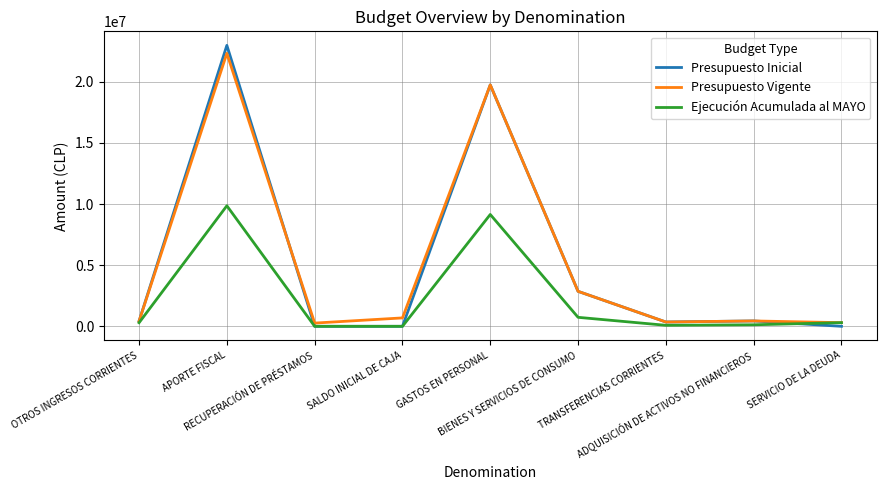

List the series in order of their peak value, highest first.

Presupuesto Inicial, Presupuesto Vigente, Ejecución Acumulada al MAYO